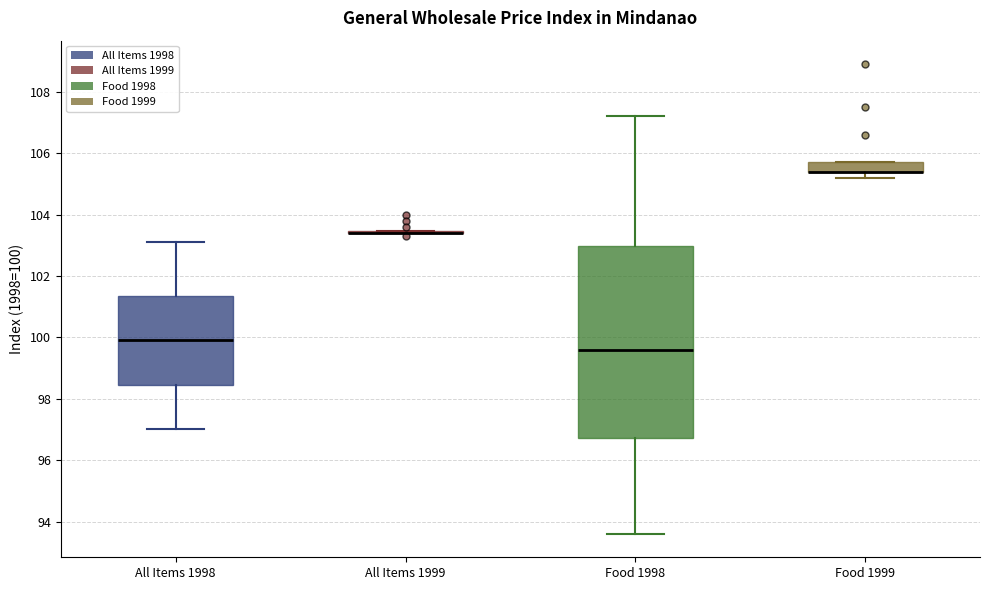

Where does the lower whisker of the box for Food 1999 end on the y-axis? The values are not printed on the chart, so give them approximately, as read against the axis.

105.2